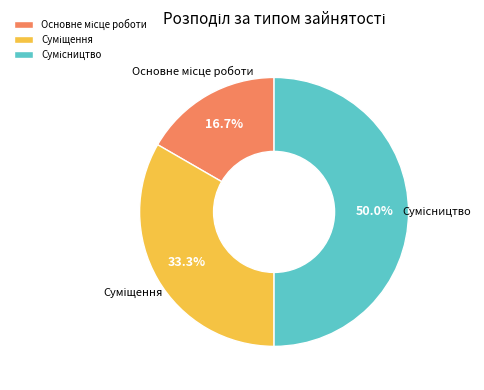

Count the number of slices in the pie.

3